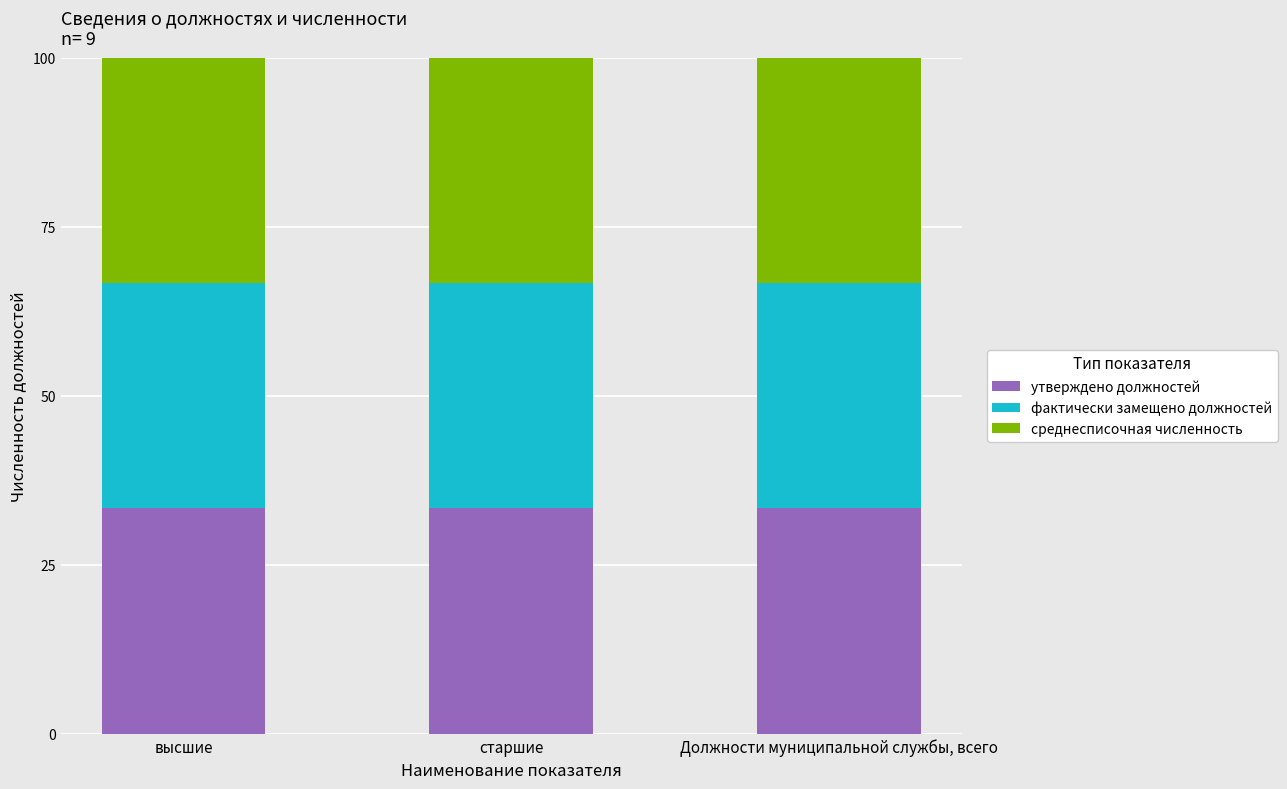

What are all the series names shown in the legend?

утверждено должностей, фактически замещено должностей, среднесписочная численность